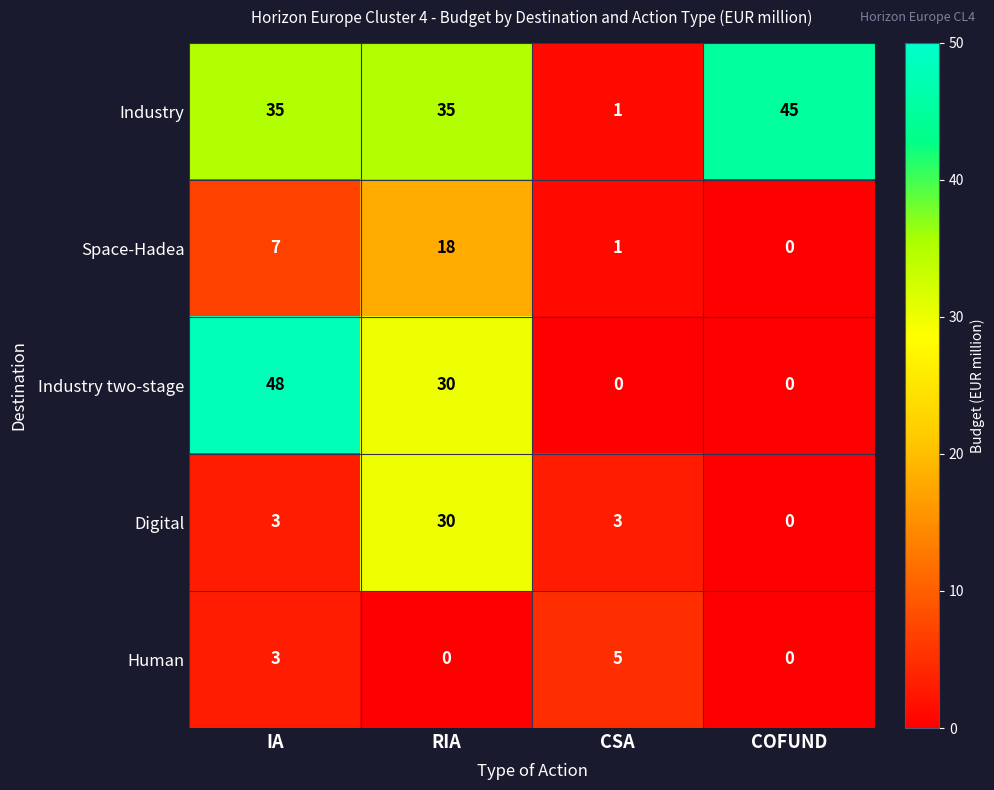

Which category has the highest value in the Space-Hadea series?

RIA